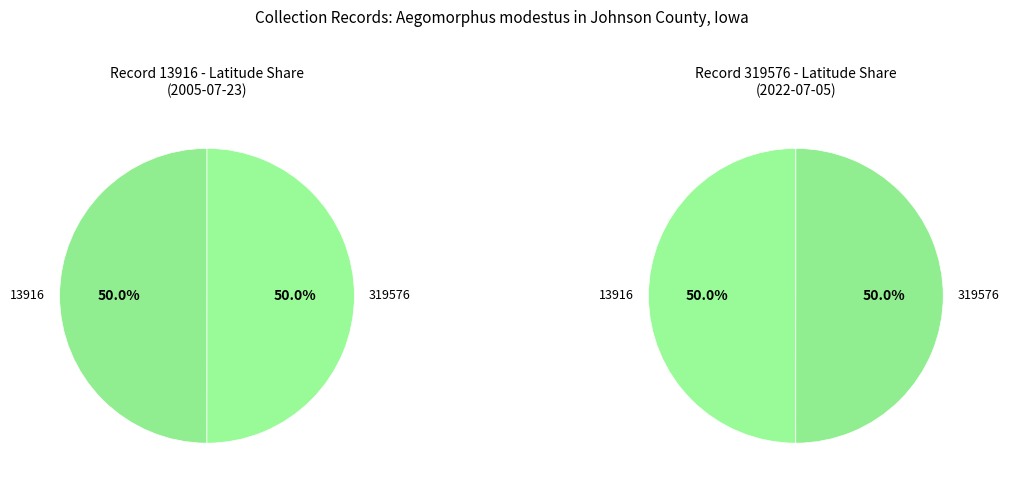

How many slices are in this pie chart?

2